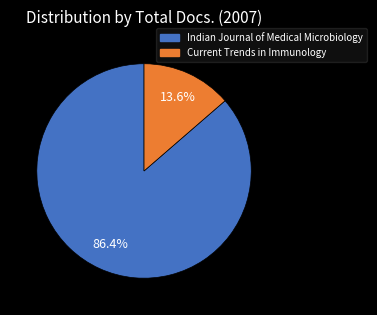

To the nearest percent, what is the difference between the Indian Journal of Medical Microbiology and Current Trends in Immunology slice percentages?

73%